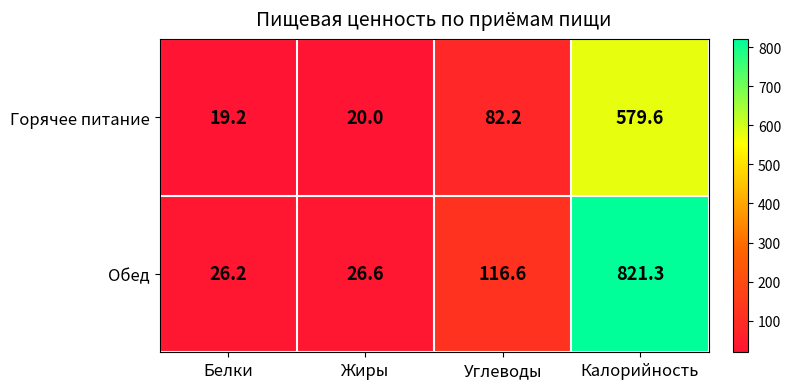

At how many categories does at least one series exceed 147?

1